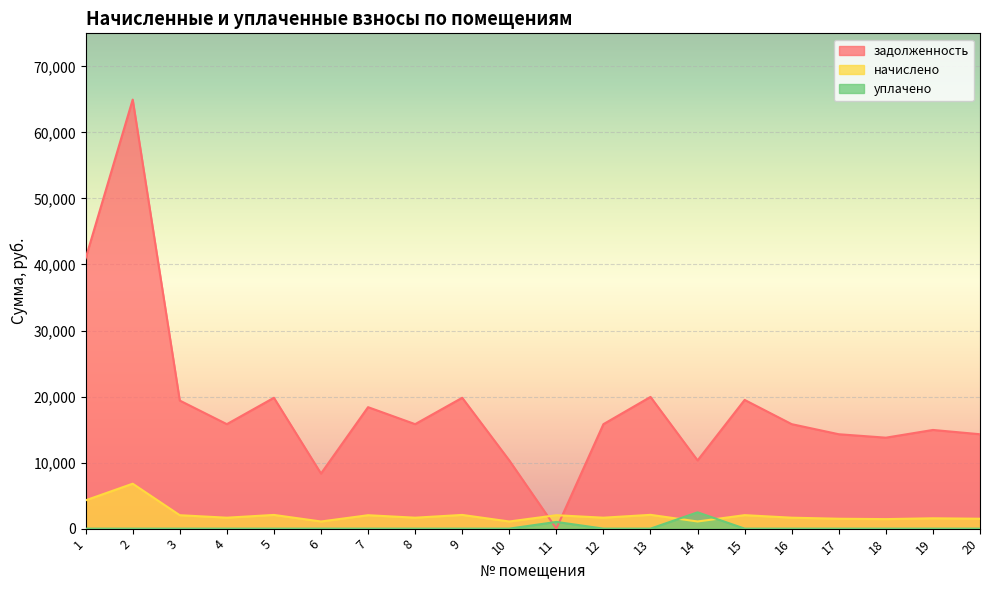

Reading left to right, list all the values displayed in this chart.

задолженность: 40929.8	64968.0	19393.0	15819.7	19815.2	8340.0	18393.0	15819.7	19815.2	10330.0	0.0	15819.7	19945.2	10330.0	19490.4	15819.7	14293.0	13773.2	14942.6	14293.0
начислено: 4286.5	6804.0	2031.0	1656.8	2075.2	1081.9	2031.0	1656.8	2075.2	1081.9	2031.0	1656.8	2088.8	1081.9	2041.2	1656.8	1496.9	1442.5	1564.9	1496.9
уплачено: 0.0	0.0	0.0	0.0	0.0	0.0	0.0	0.0	0.0	0.0	1015.5	0.0	0.0	2469.9	0.0	0.0	0.0	0.0	0.0	0.0